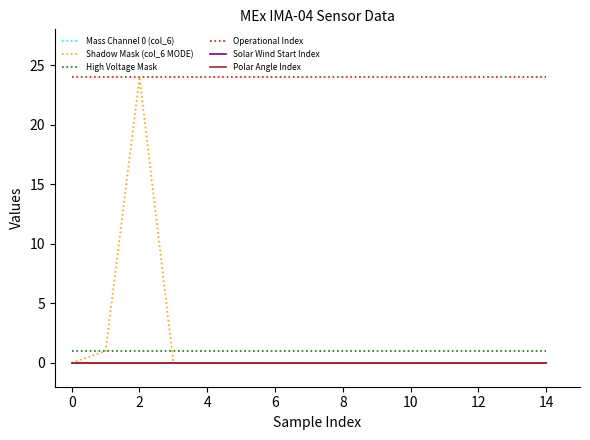

At which category is the sum across all series the highest?

2